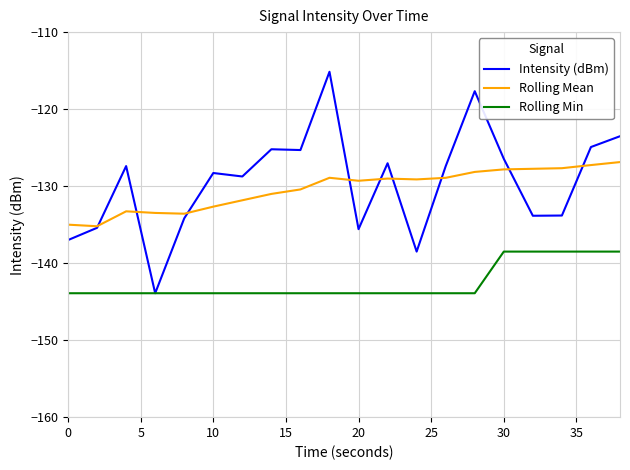

True or false: Rolling Min and Rolling Mean cross at least once.

False